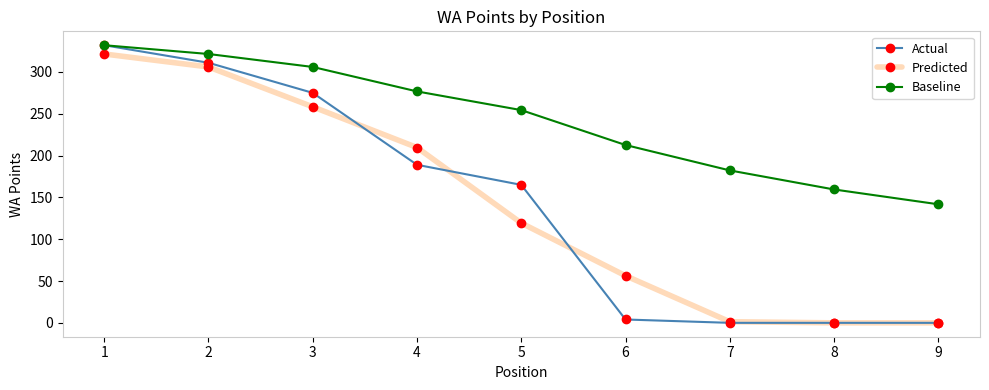

Which series has the widest spread of values?

Actual